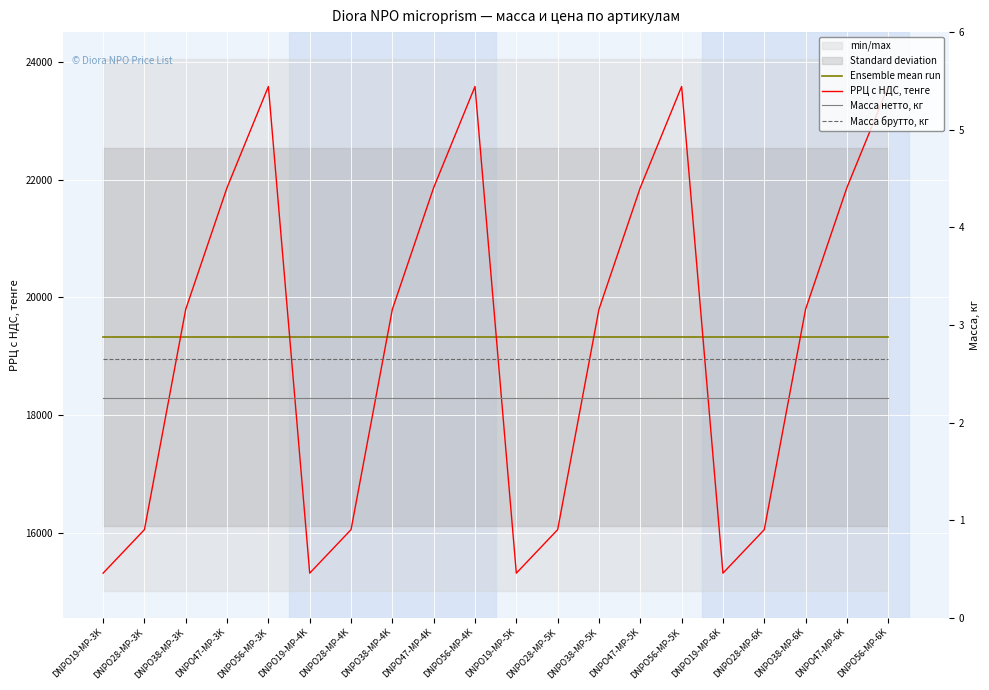

Reading left to right, list all the values displayed in this chart.

Ensemble mean run: 19324.0	19324.0	19324.0	19324.0	19324.0	19324.0	19324.0	19324.0	19324.0	19324.0	19324.0	19324.0	19324.0	19324.0	19324.0	19324.0	19324.0	19324.0	19324.0	19324.0
РРЦ с НДС, тенге: 15310.0	16050.0	19800.0	21870.0	23590.0	15310.0	16050.0	19800.0	21870.0	23590.0	15310.0	16050.0	19800.0	21870.0	23590.0	15310.0	16050.0	19800.0	21870.0	23590.0
Масса нетто, кг: 2.2	2.2	2.2	2.2	2.2	2.2	2.2	2.2	2.2	2.2	2.2	2.2	2.2	2.2	2.2	2.2	2.2	2.2	2.2	2.2
Масса брутто, кг: 2.6	2.6	2.6	2.6	2.6	2.6	2.6	2.6	2.6	2.6	2.6	2.6	2.6	2.6	2.6	2.6	2.6	2.6	2.6	2.6